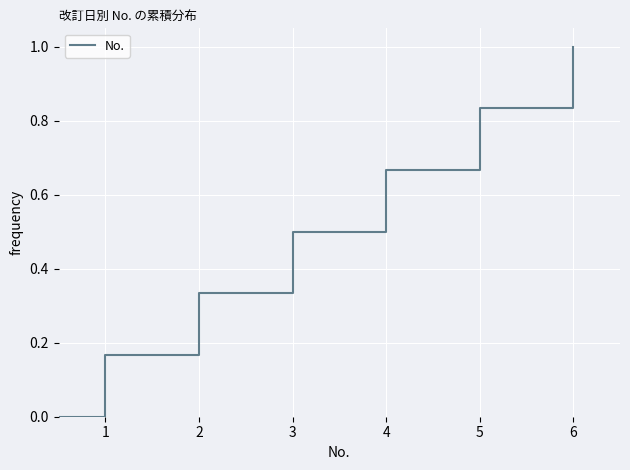

True or false: there are more than 1 points higher than both neighbors.

False